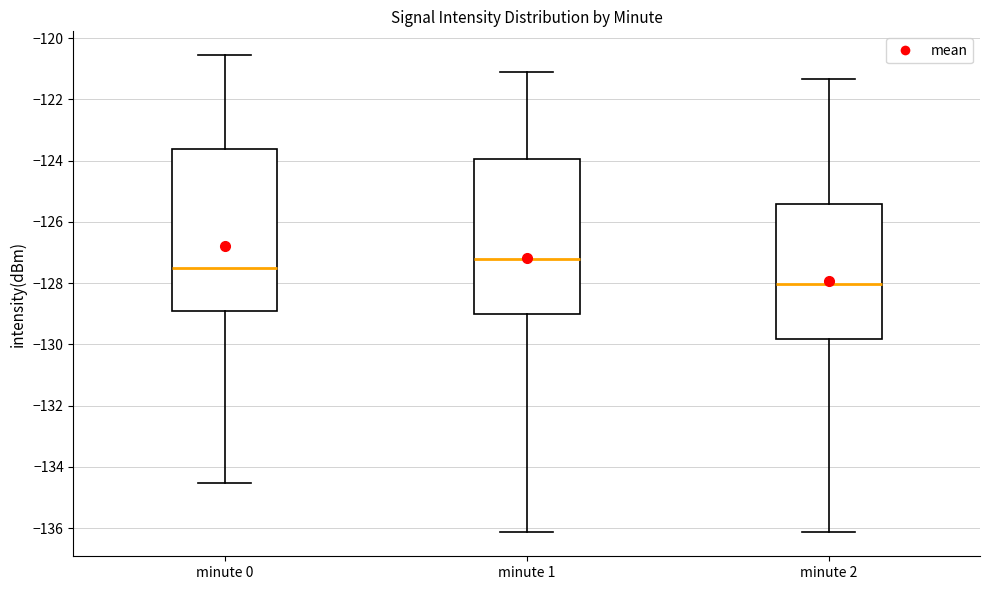

Which box has the lowest median line?

minute 2